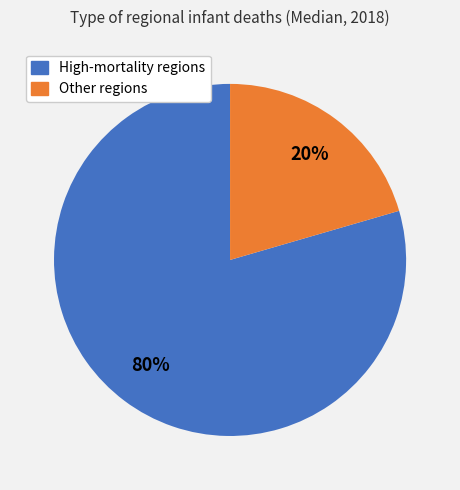

To the nearest percent, what is the average slice percentage?

50%